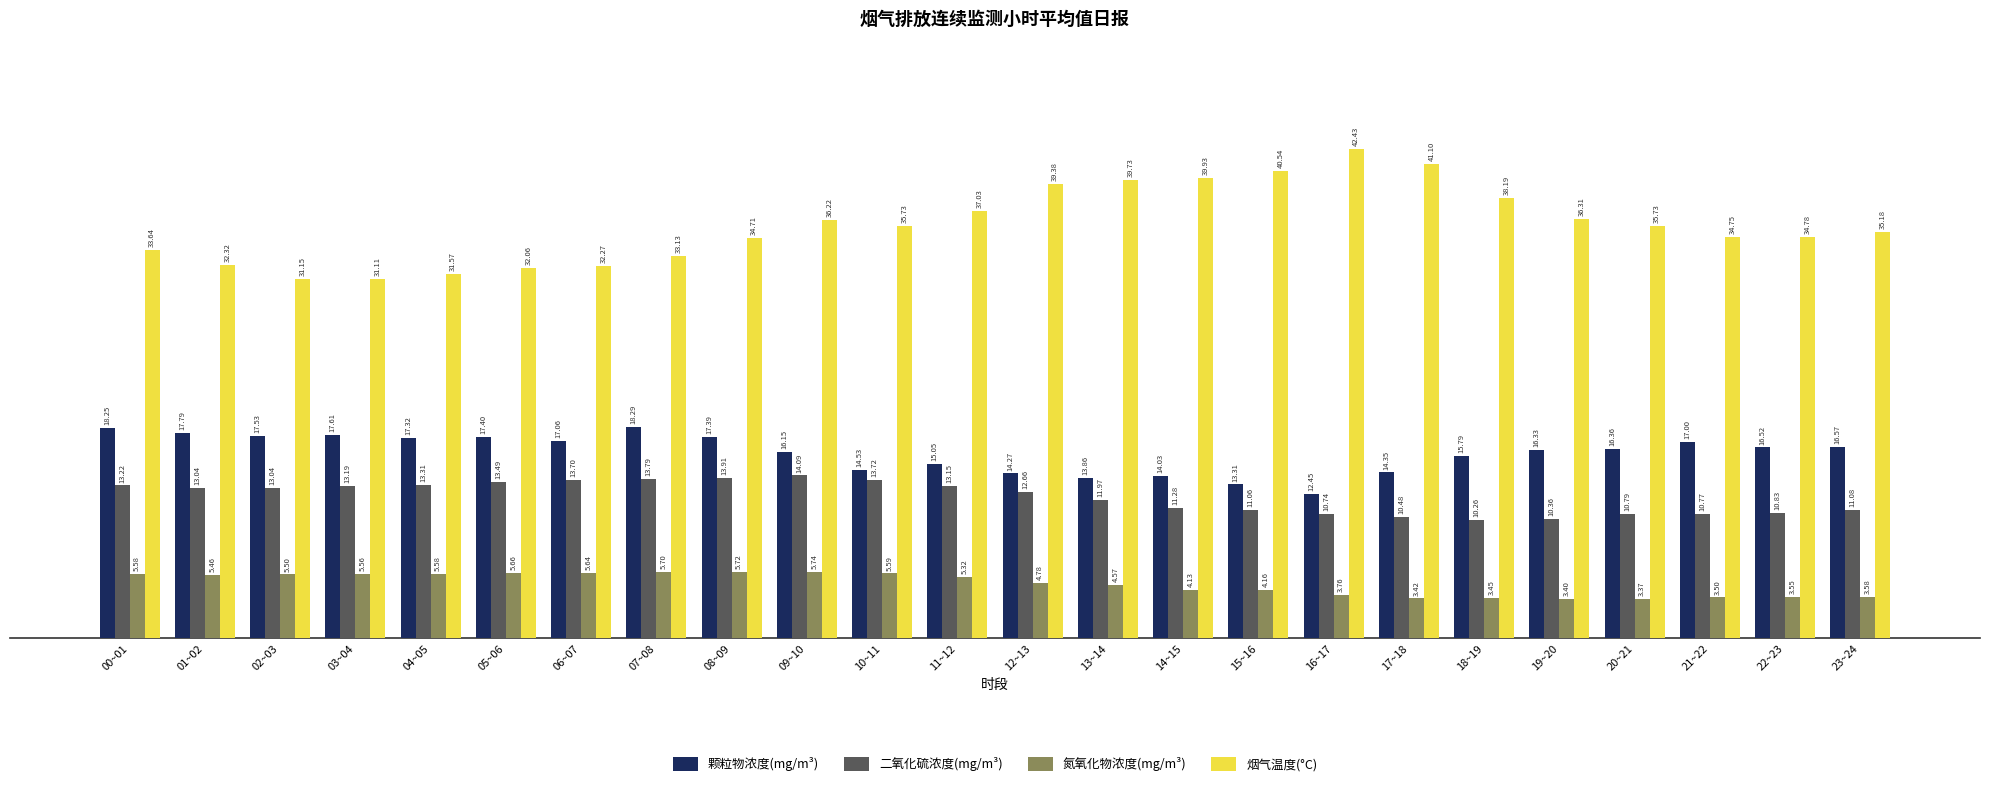

Which label corresponds to the smallest value in the chart?

20~21